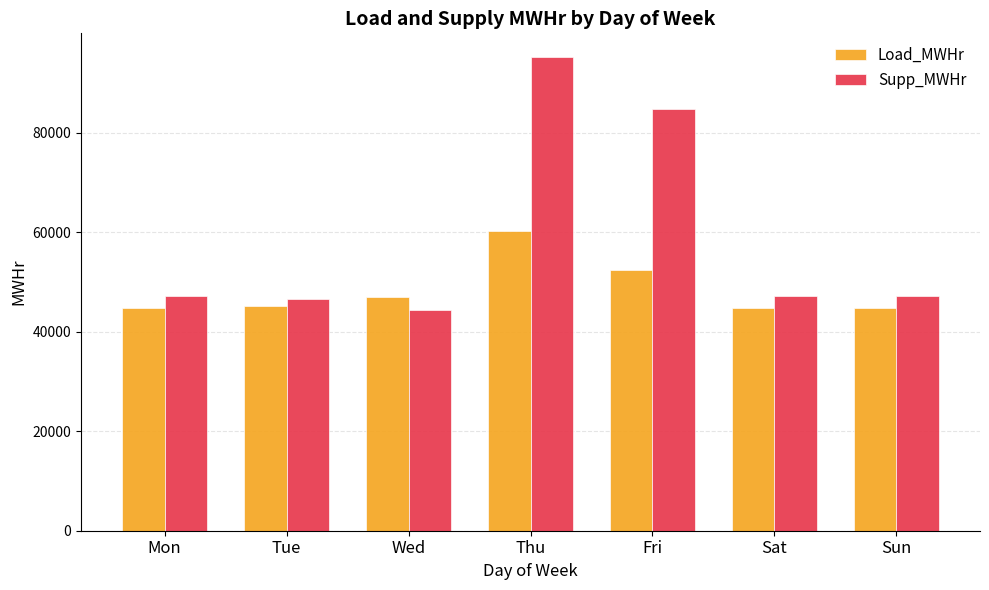

Is the value of Supp_MWHr at Mon greater than the value of Load_MWHr at Sat?

Yes